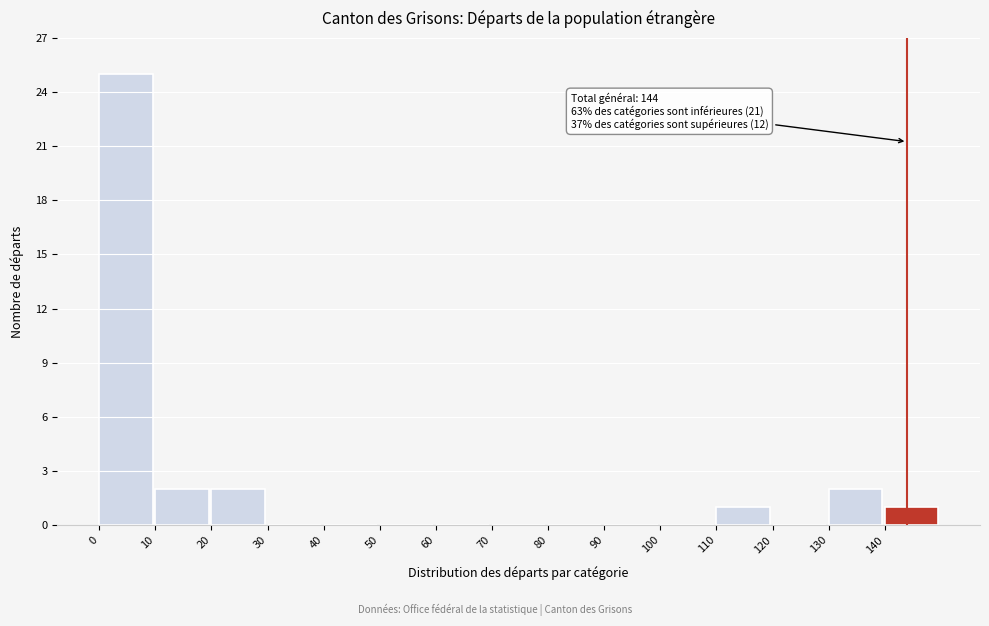

Which range on the x-axis has the tallest bar?

0 to 10